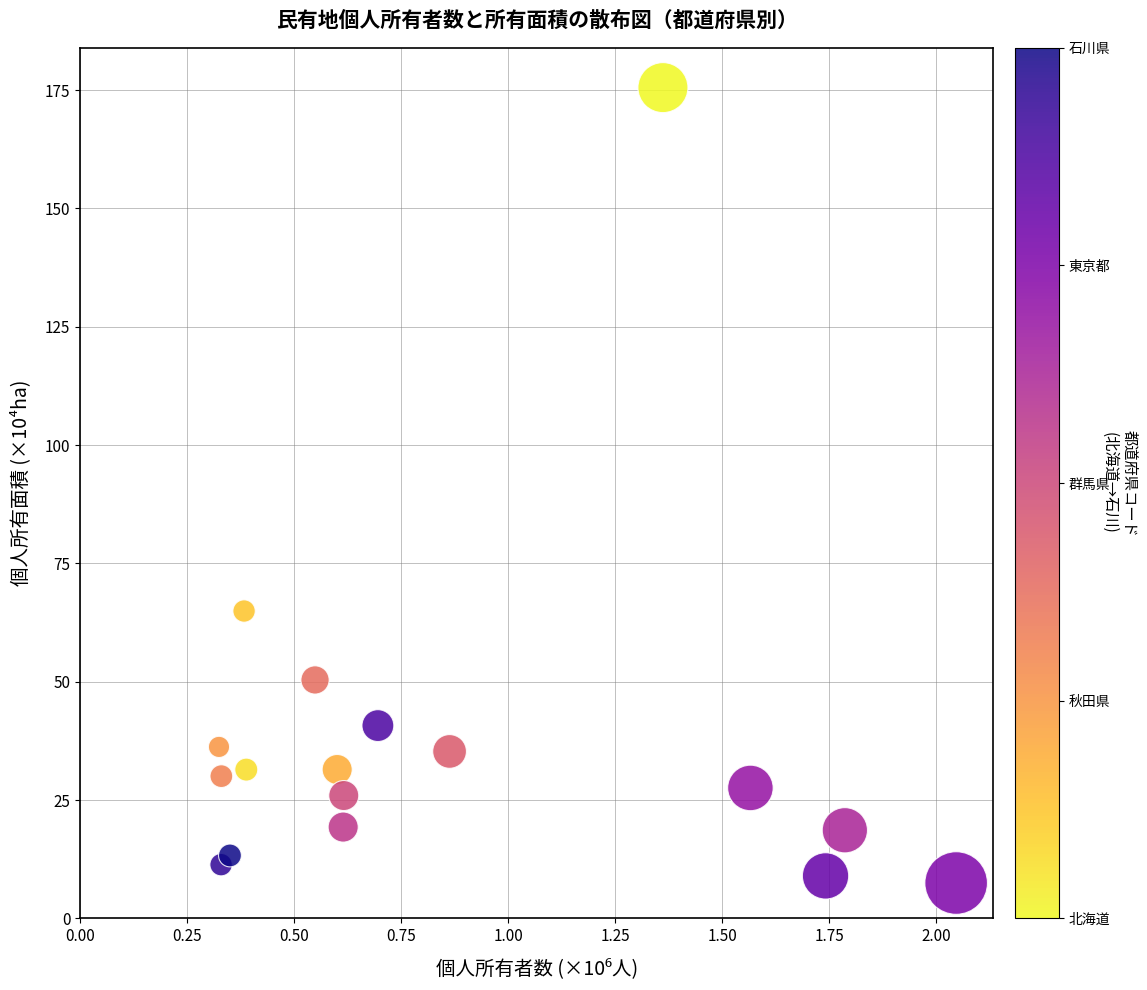

What Y value in the scatter plot is closest to 91?

64.9